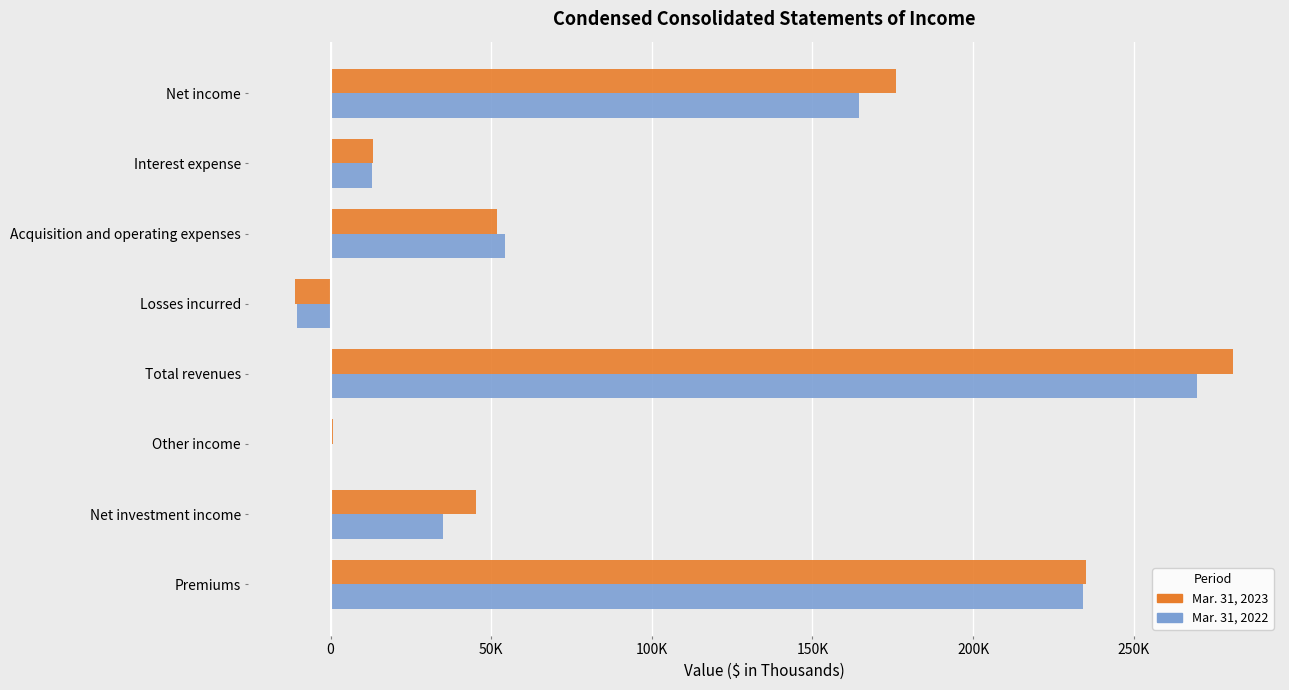

Which category has the highest value in the Mar. 31, 2023 series?

Total revenues